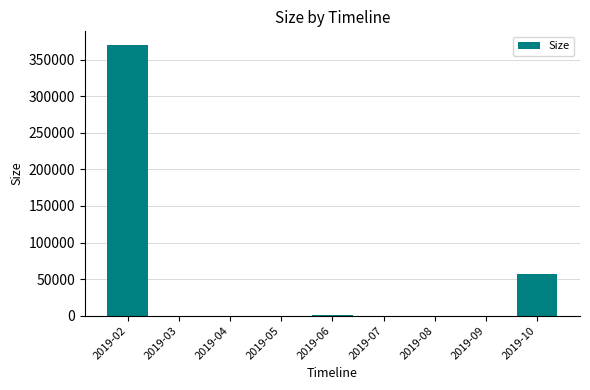

What is the change in value from 2019-06 to 2019-07?

-968